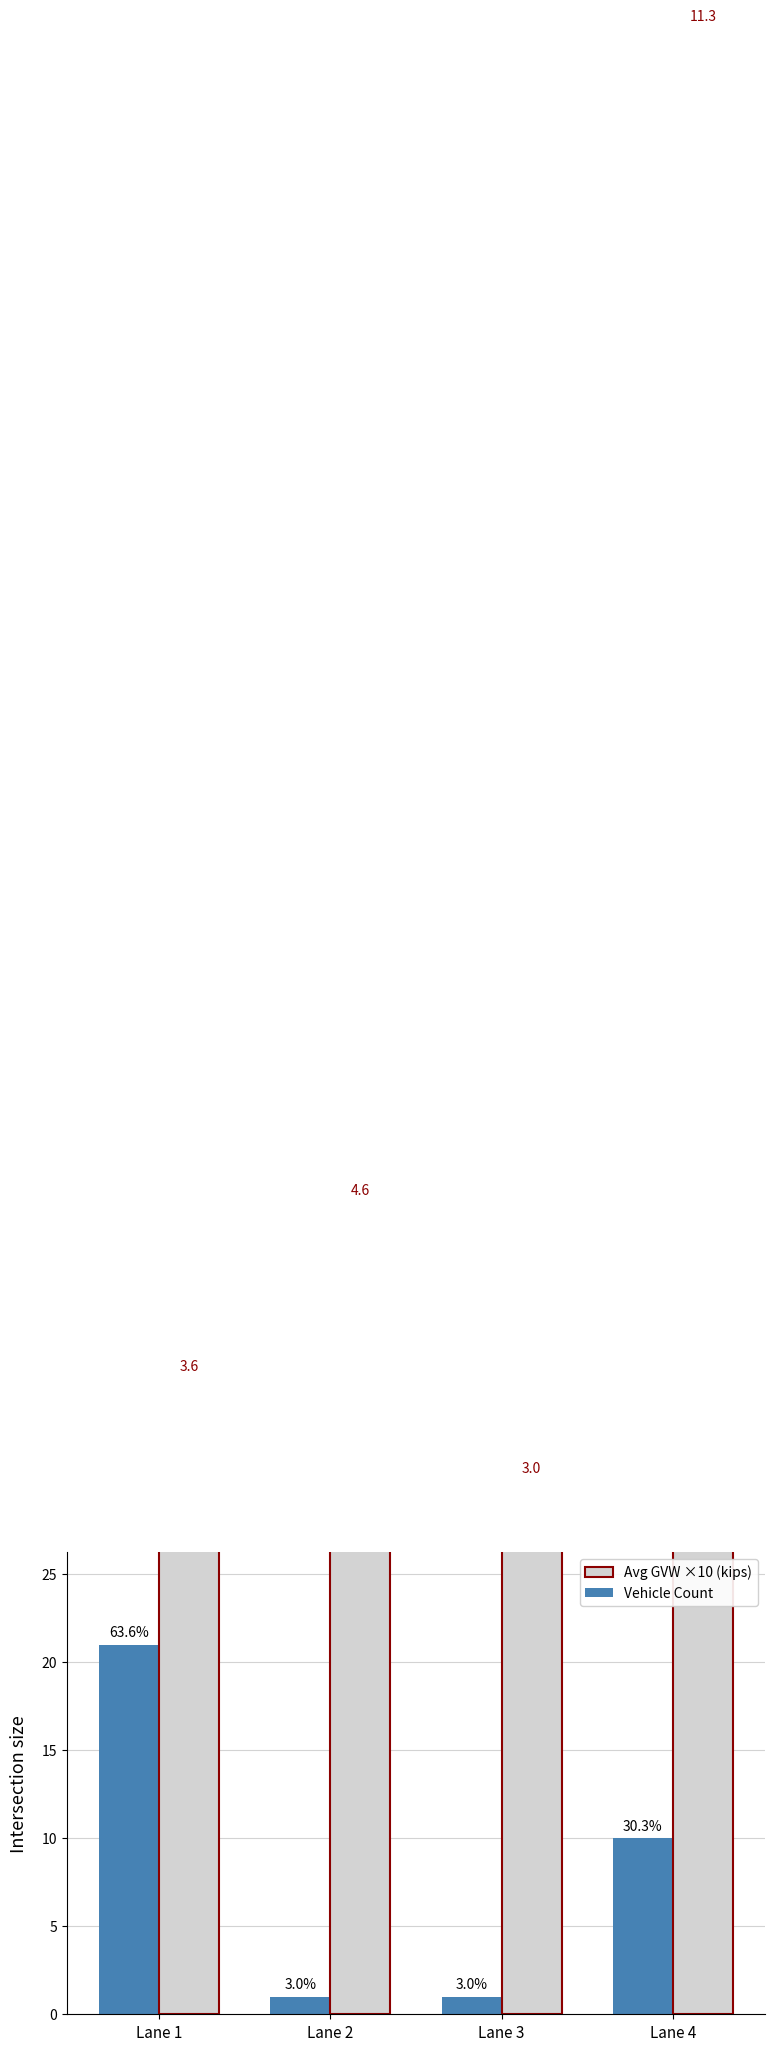

How many bars are there in each group?

2